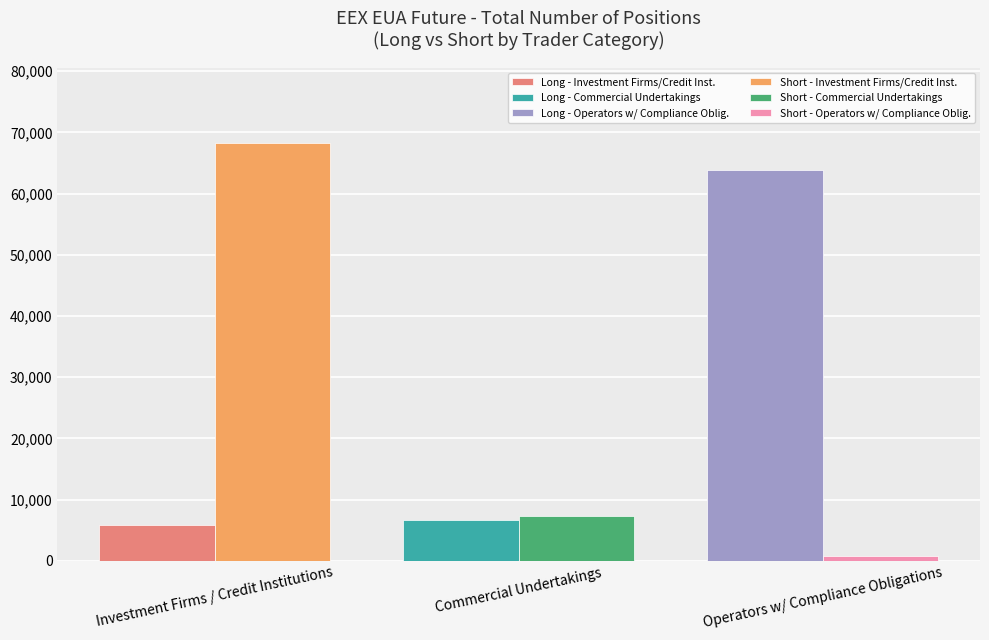

At which category is the sum across all series the highest?

Investment Firms / Credit Institutions